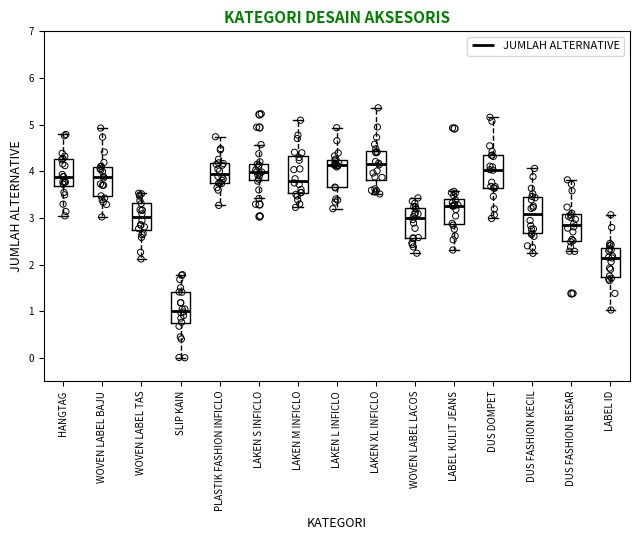

Where does the upper whisker of the box for DUS FASHION BESAR end on the y-axis? The values are not printed on the chart, so give them approximately, as read against the axis.

3.8